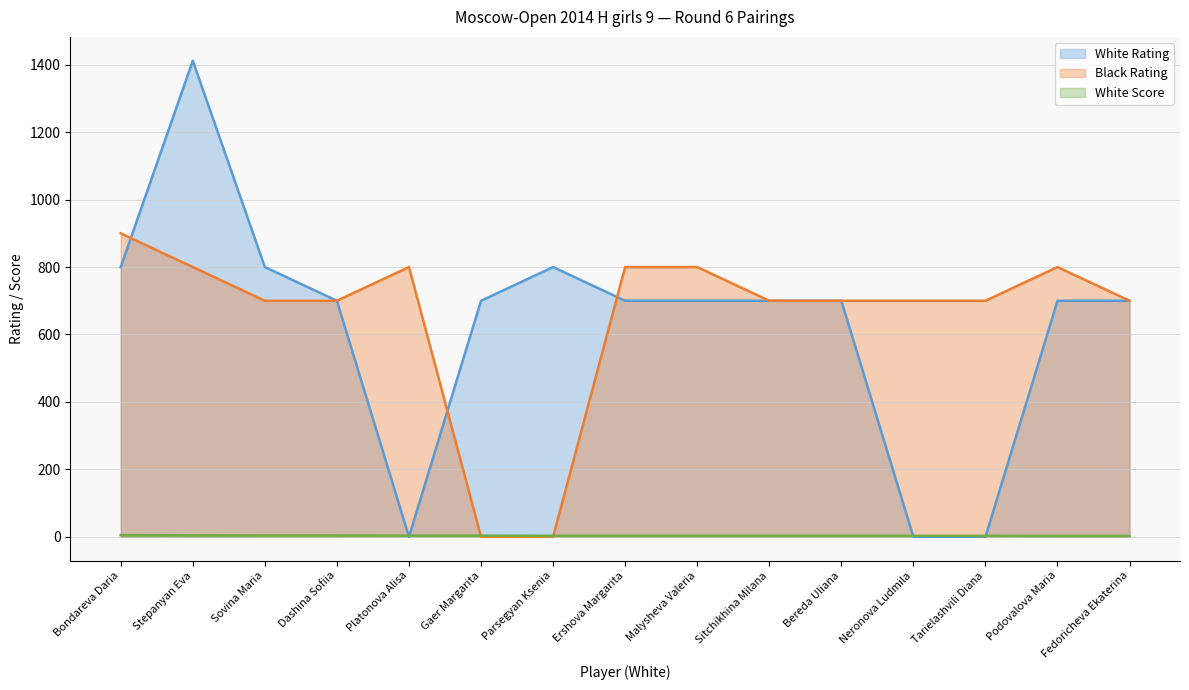

Which series changed the most between Ershova Margarita and Tarielashvili Diana?

White Rating (line)